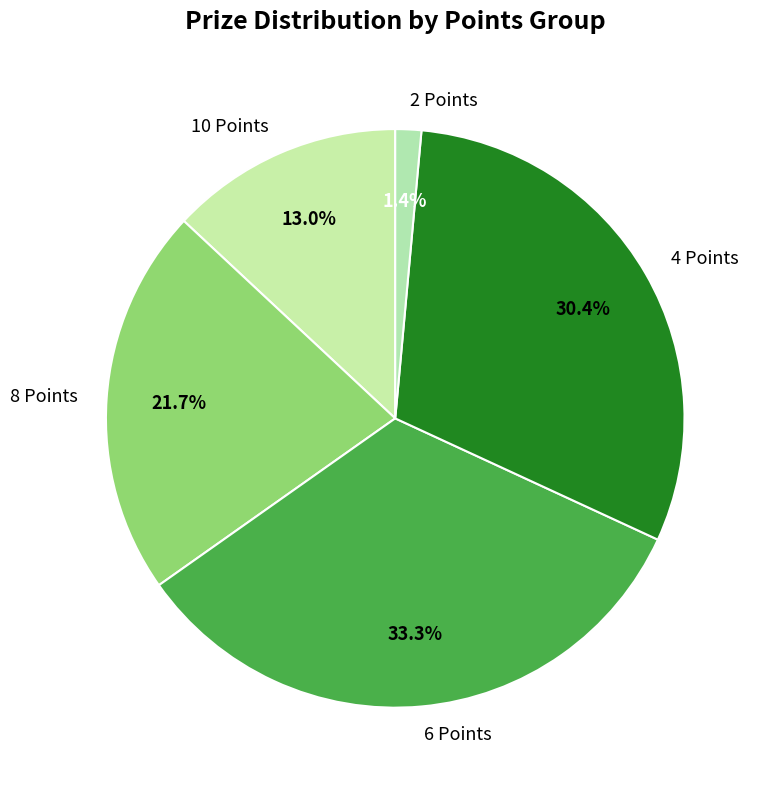

To the nearest percent, what portion does 4 Points represent?

30%